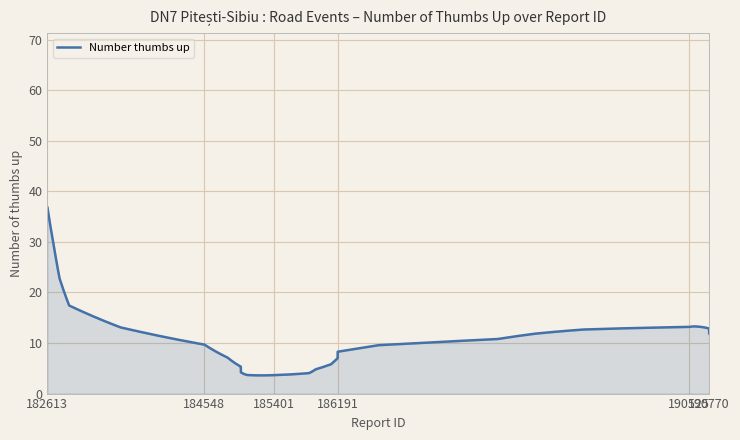

What is the smallest value displayed?

3.6